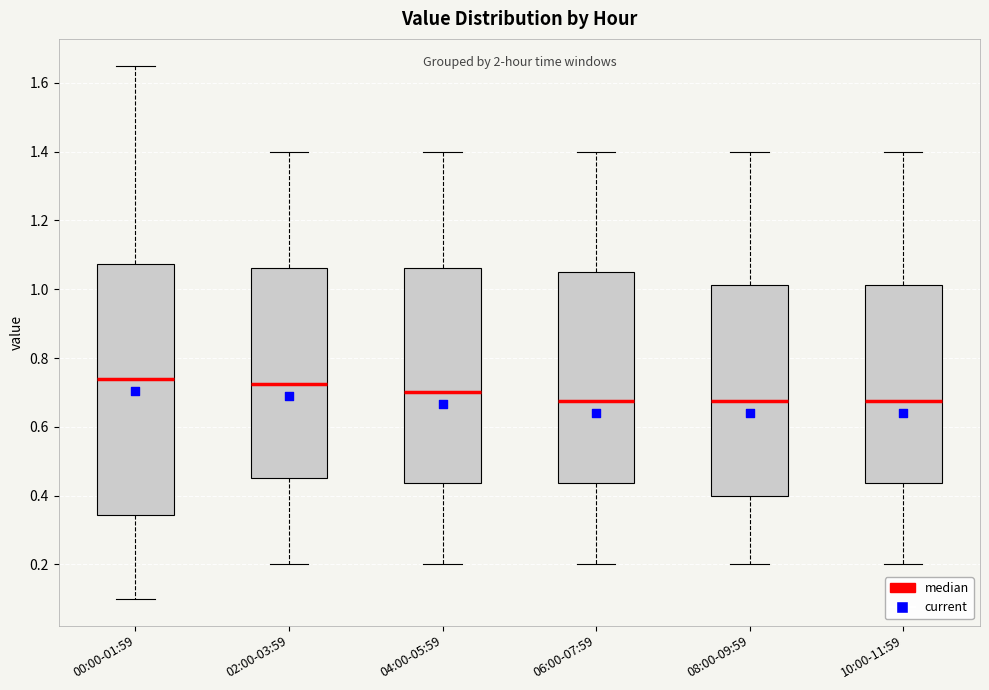

Comparing the boxes themselves (not the whiskers), which one is the tallest?

00:00-01:59